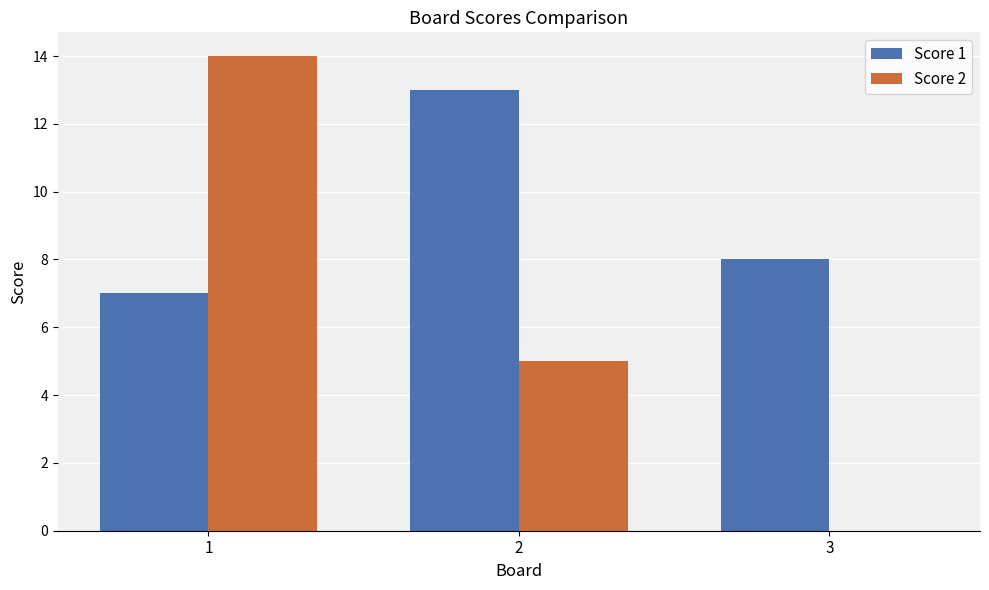

Is it true that Score 2 equals 20 at 1?

False